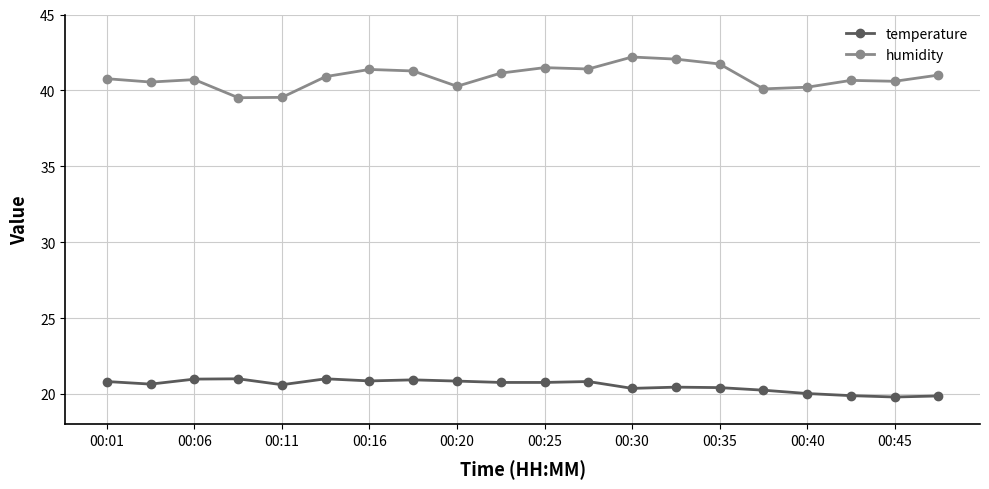

What is the difference between the maximum and minimum values in the humidity series?

2.7